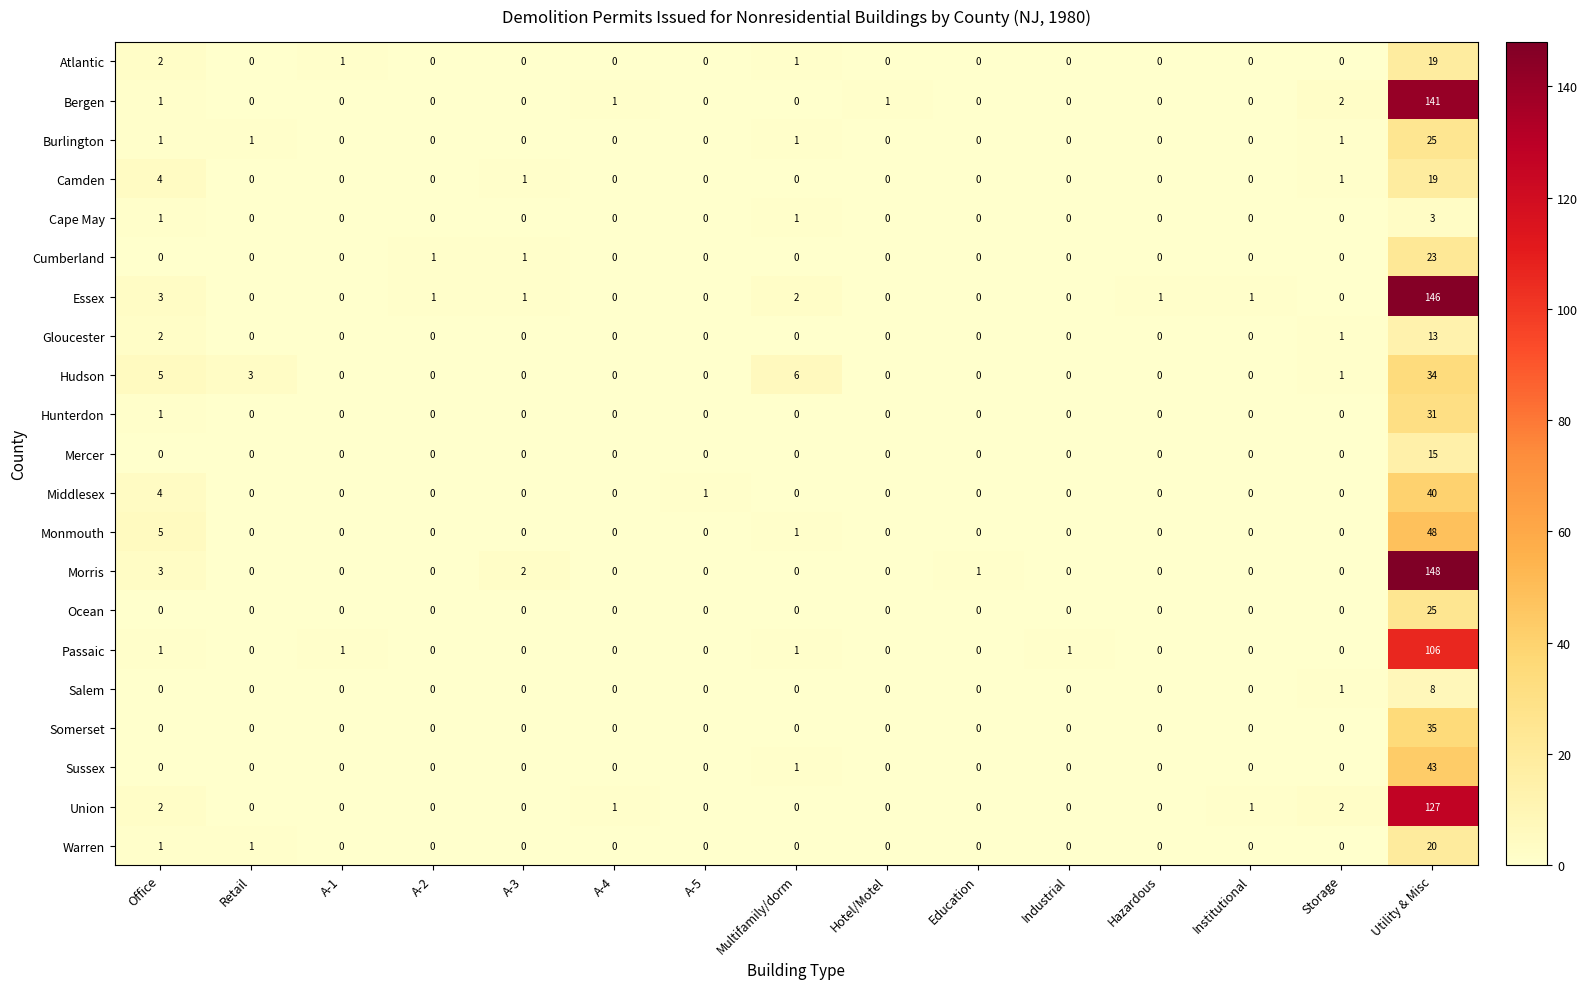

What is the total value across all series at Retail?

5